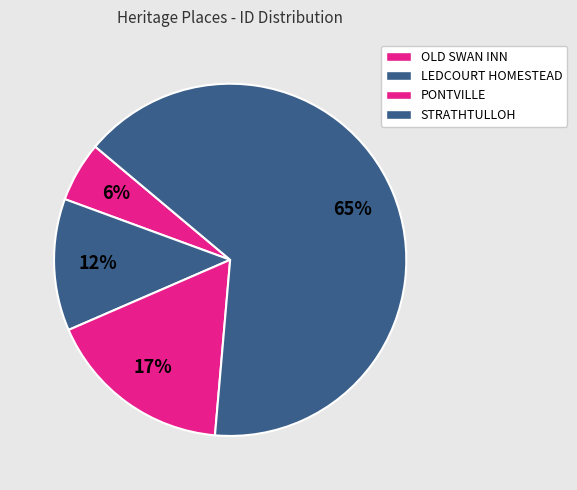

How many segments does this pie chart have?

4